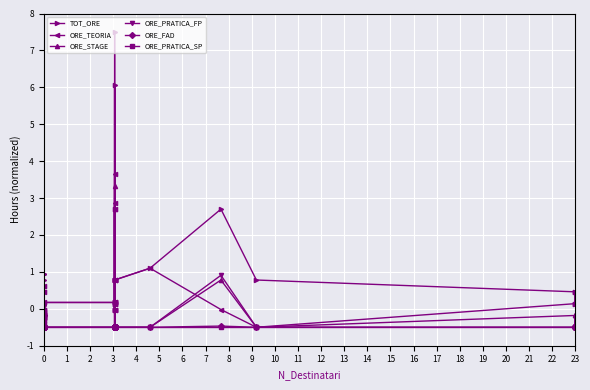

Is it true that TOT_ORE equals 1.3 at 20?

False